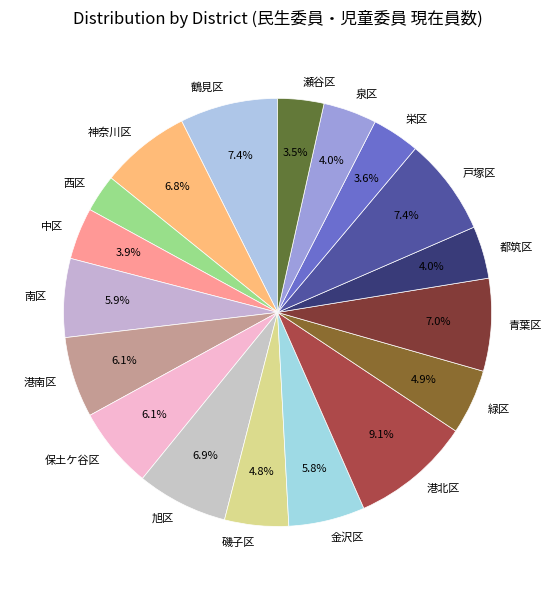

To the nearest percent, what portion does 栄区 represent?

4%